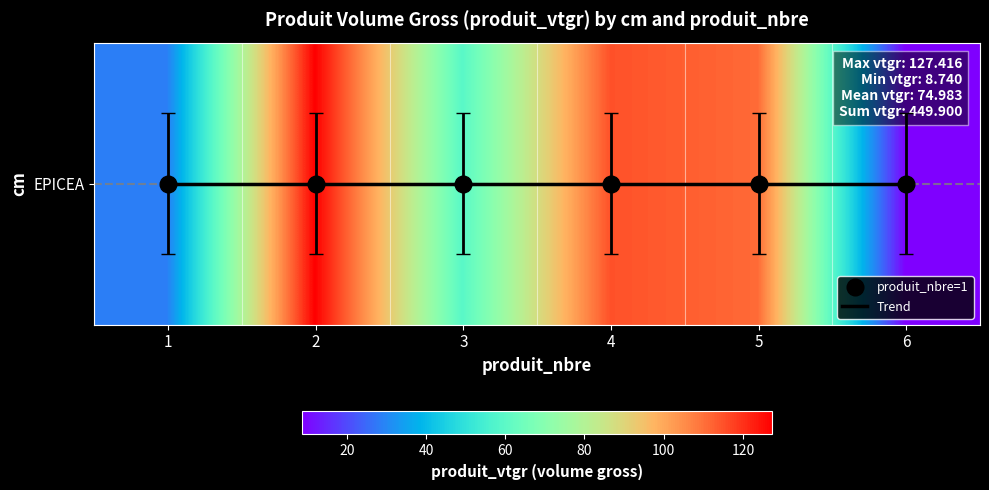

Which label corresponds to the largest value in the chart?

2